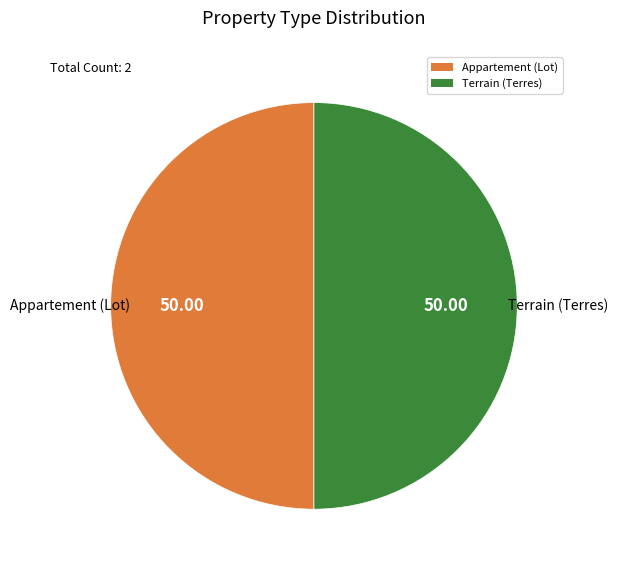

How many slices are in this pie chart?

2